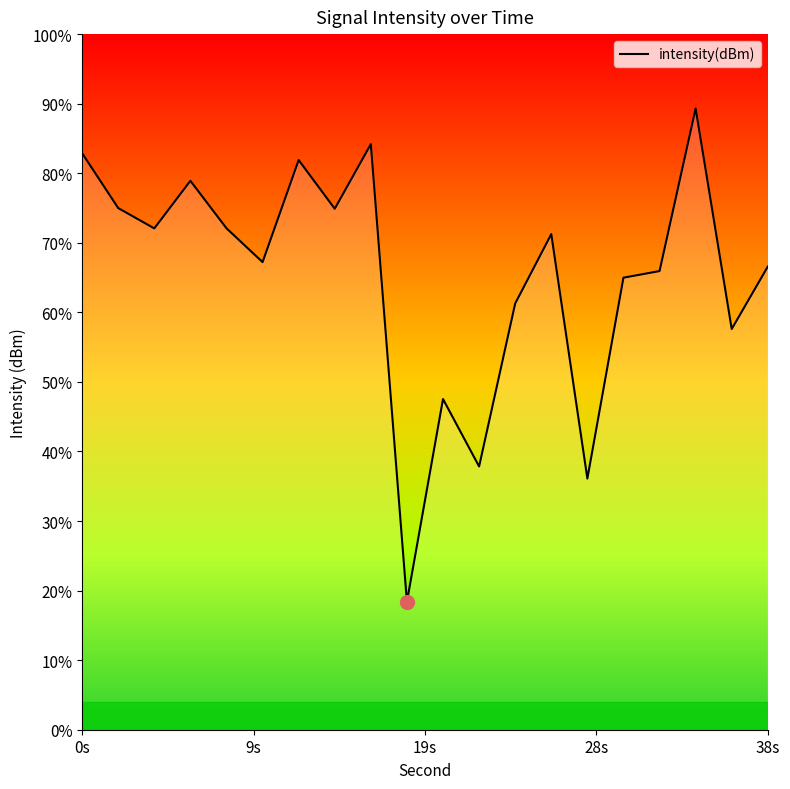

True or false: the data shows -65.3 at 28s.

False